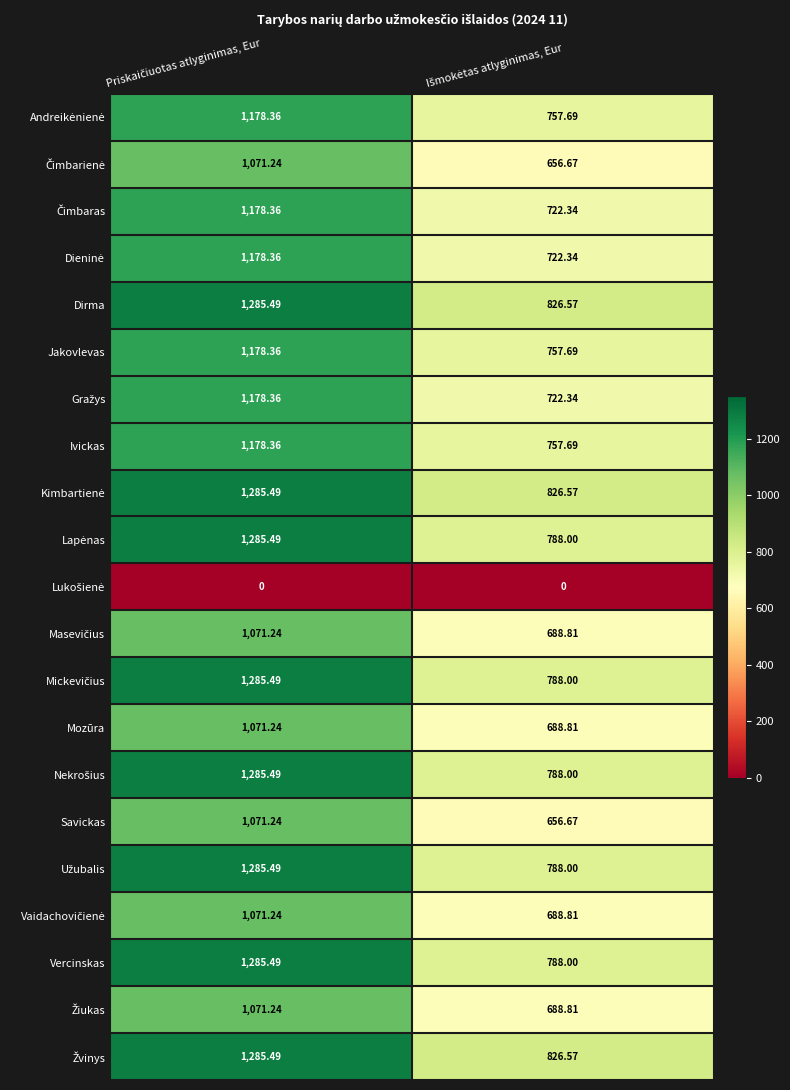

At Priskaičiuotas atlyginimas, Eur, list the series in order from smallest to largest.

Lukošienė, Čimbarienė, Masevičius, Mozūra, Savickas, Vaidachovičienė, Žiukas, Andreikėnienė, Čimbaras, Dieninė, Jakovlevas, Gražys, Ivickas, Dirma, Kimbartienė, Lapėnas, Mickevičius, Nekrošius, Užubalis, Vercinskas, Žvinys